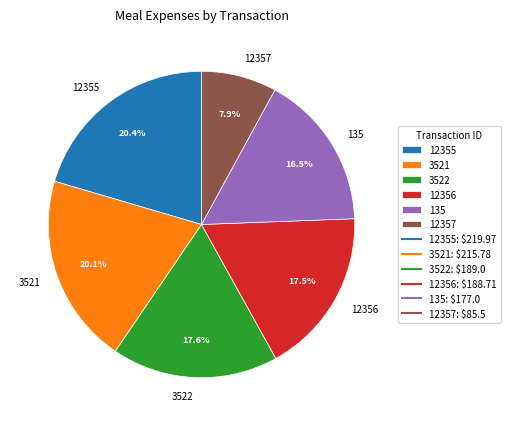

What is the smallest slice in the pie chart?

12357